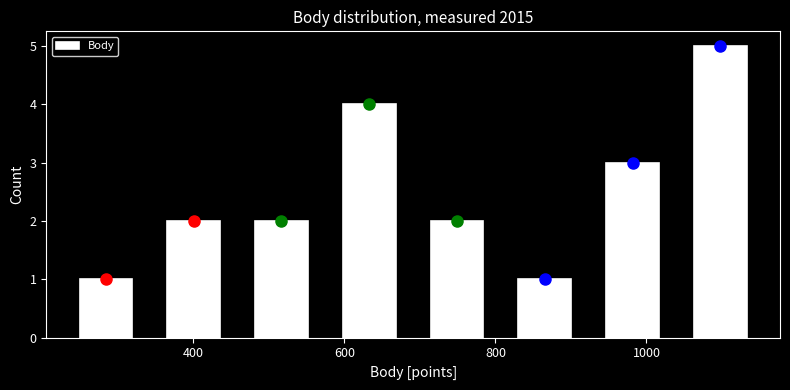

Reading left to right, list every bar in this chart as the range it spans on the x-axis followed by its height. Neither the bar edges nor the heights are printed on the chart, so give them approximately, as read against the axes.

220 to 340: 1
340 to 460: 2
460 to 580: 2
580 to 700: 4
700 to 800: 2
800 to 920: 1
920 to 1040: 3
1040 to 1160: 5